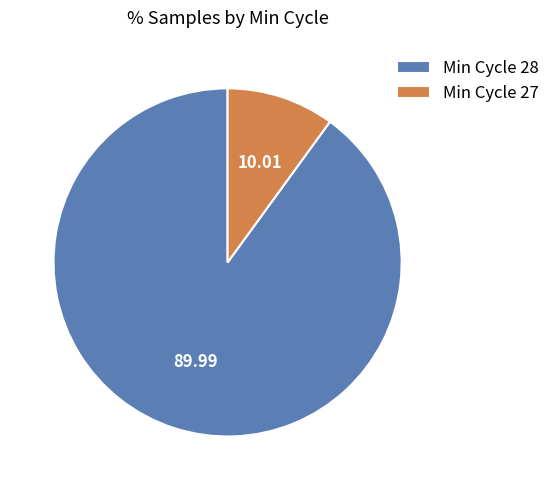

Rank the categories by value from lowest to highest.

Min Cycle 27, Min Cycle 28